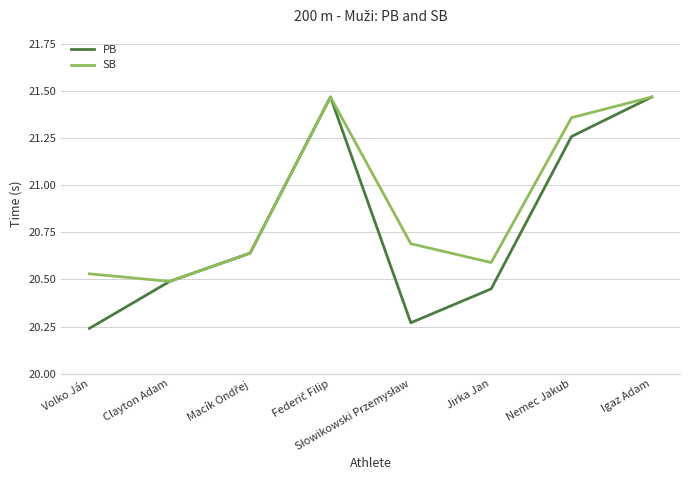

What position from the left is Nemec Jakub?

7